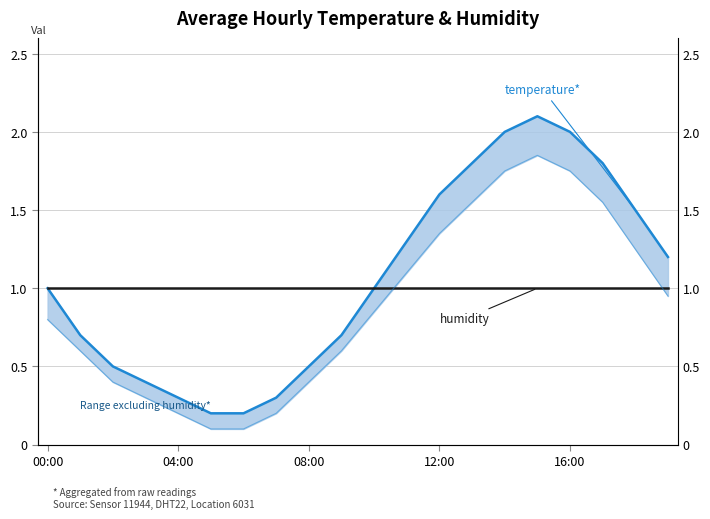

True or false: temperature has a value of 1.5 at 18.

True